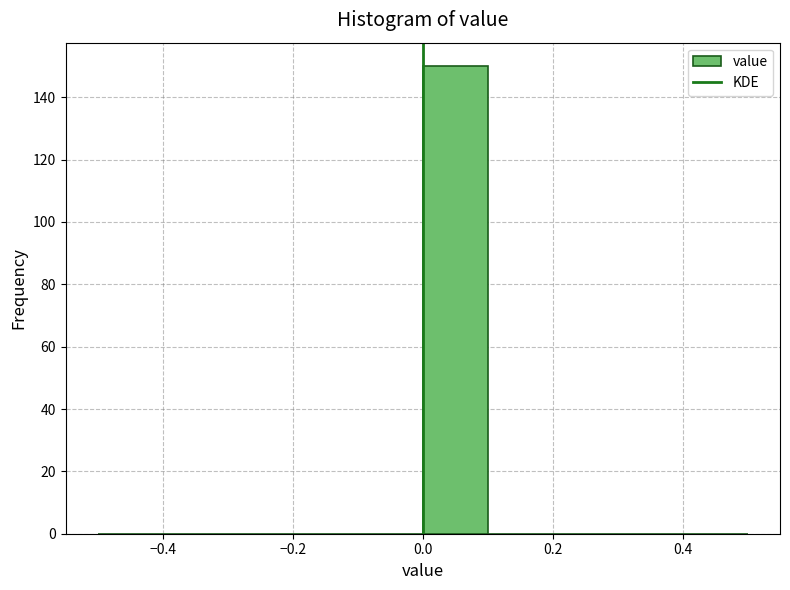

What is the height of the bar covering 0.0 to 0.1 on the x-axis? The values are not printed on the chart, so give them approximately, as read against the axis.

150